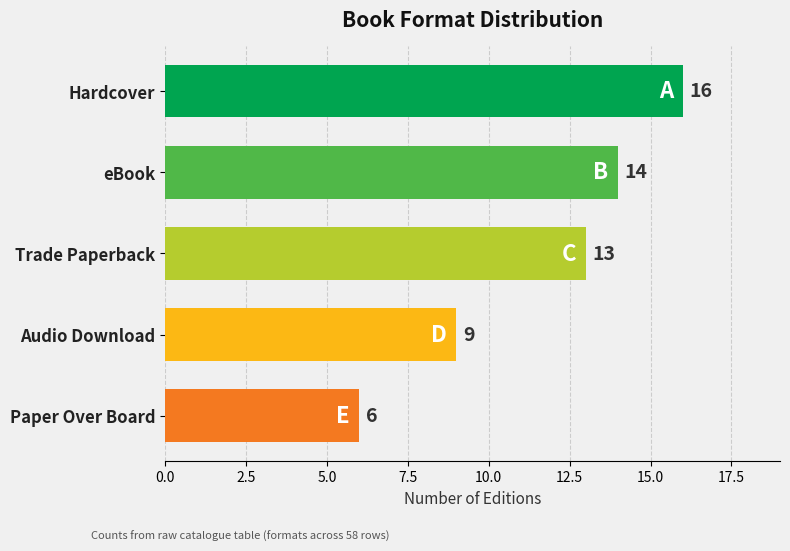

Which category has the lowest value across all series?

Paper Over Board